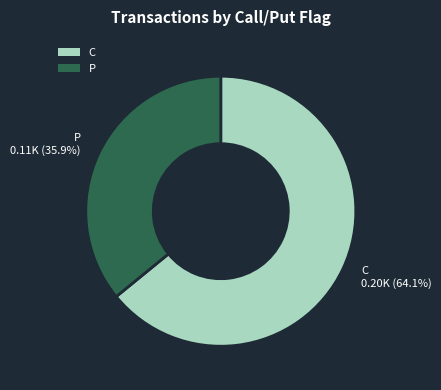

Does any single category account for the majority?

Yes